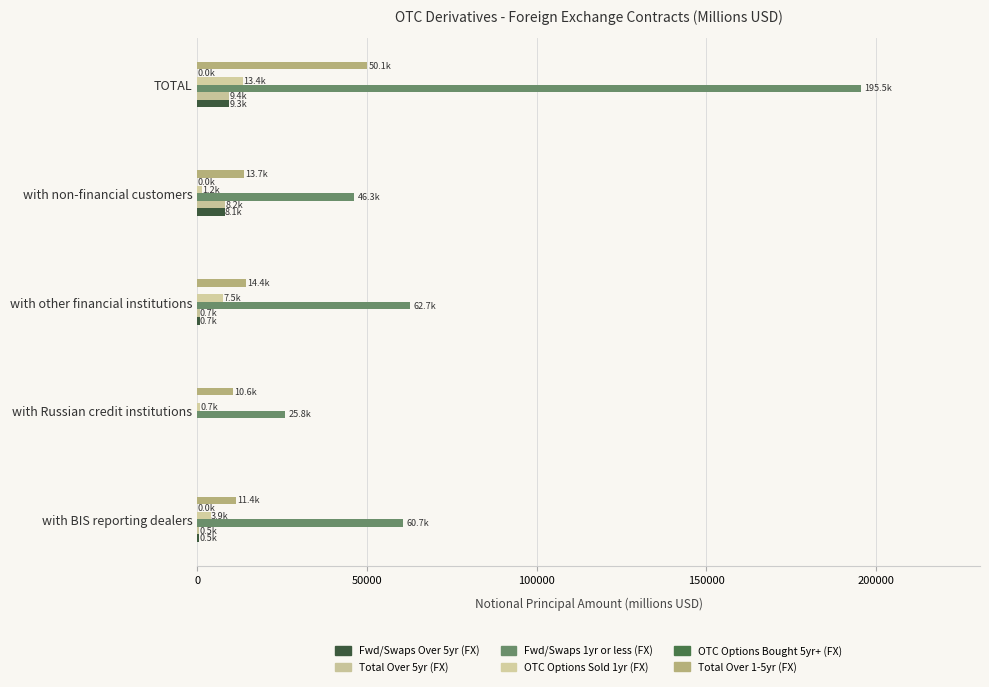

Which label corresponds to the largest value in the chart?

TOTAL